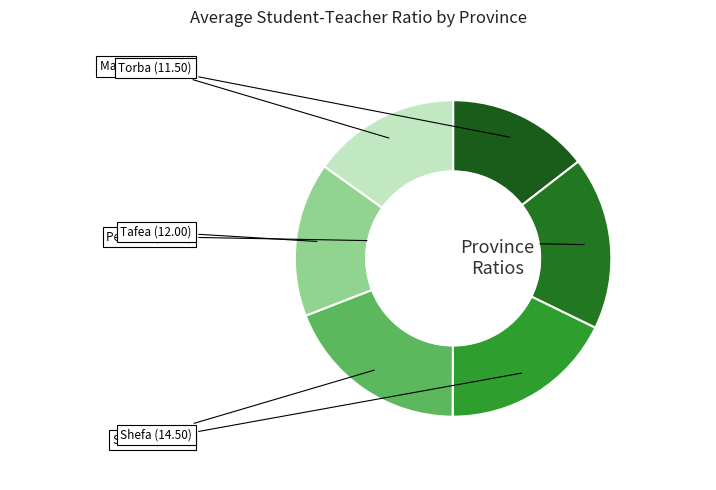

Which category has the biggest portion of the pie?

Shefa